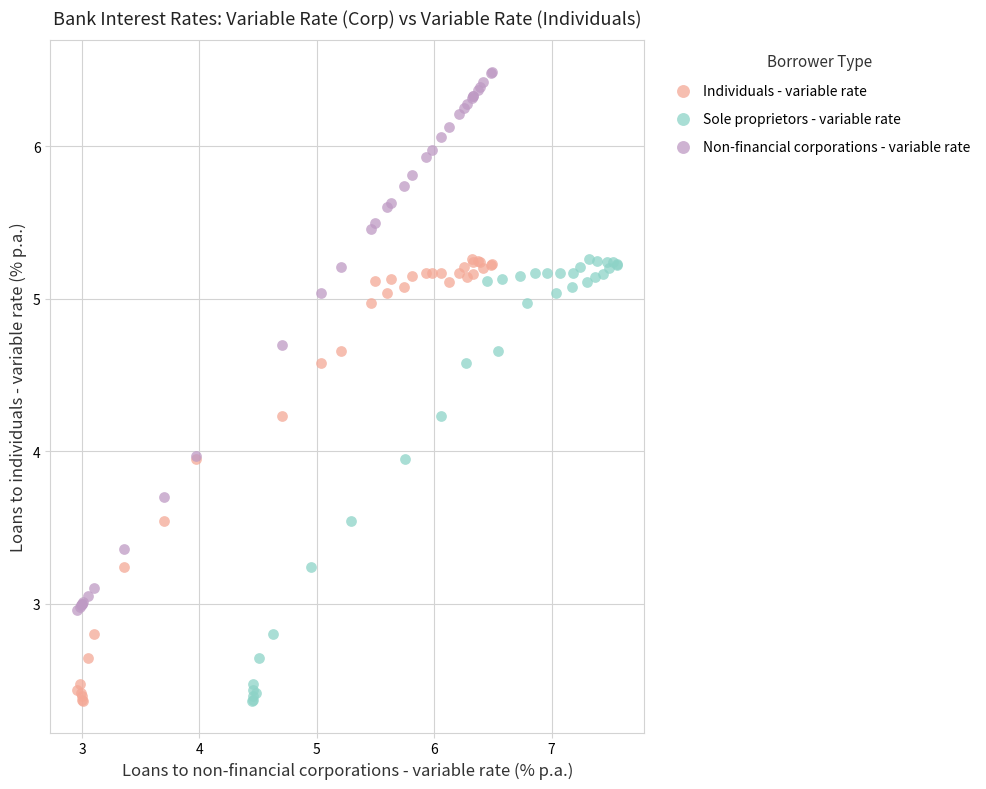

Which series has the widest spread of Y values?

Non-financial corporations - variable rate